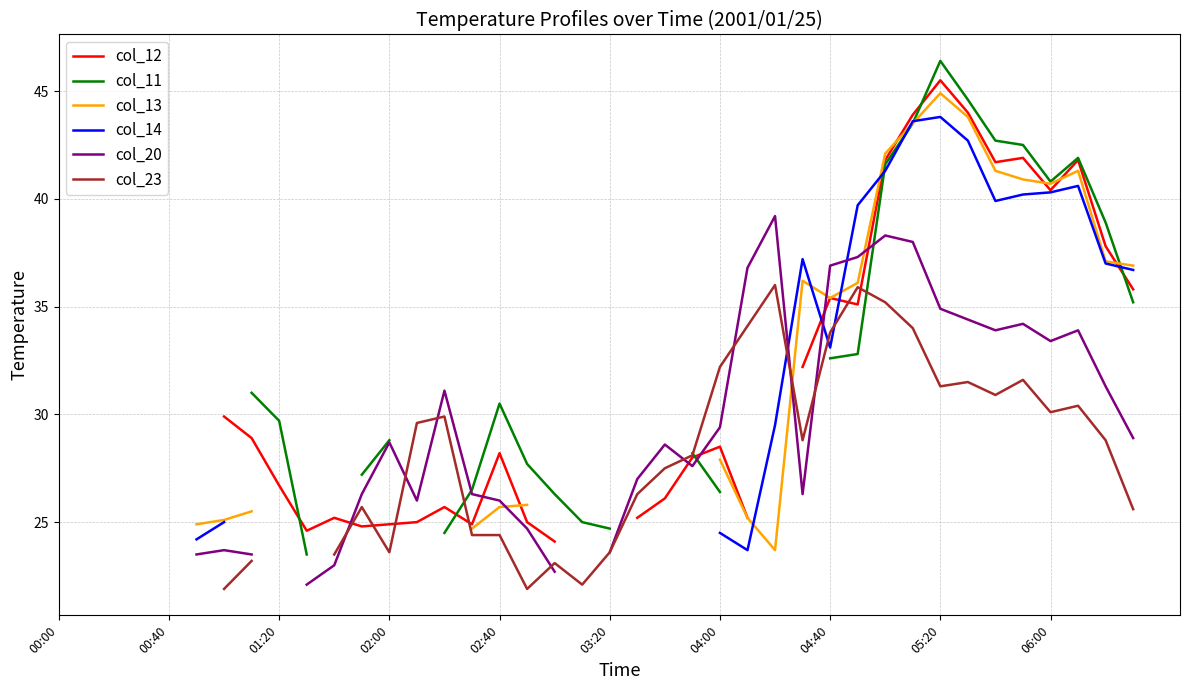

At which category is the sum across all series the highest?

05:20